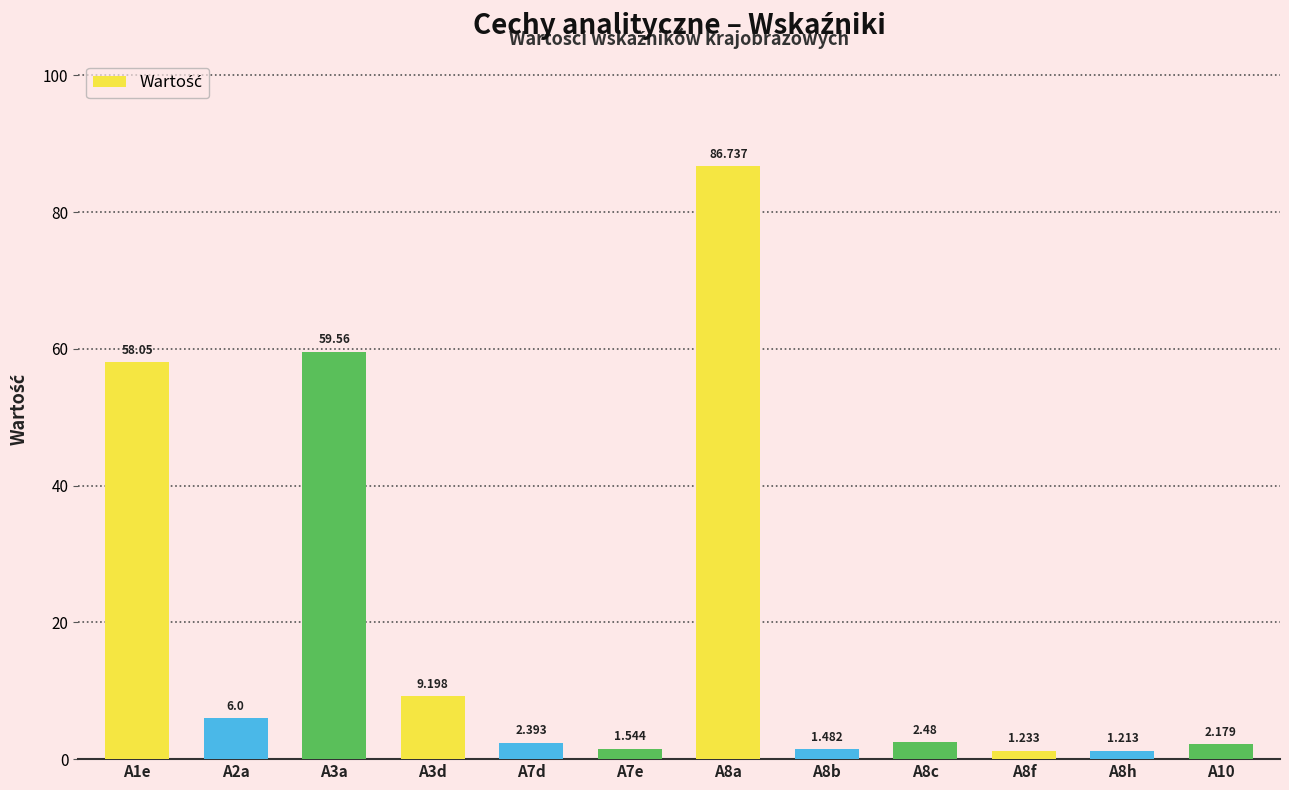

What is the value of the 8th bar from the left?

1.5